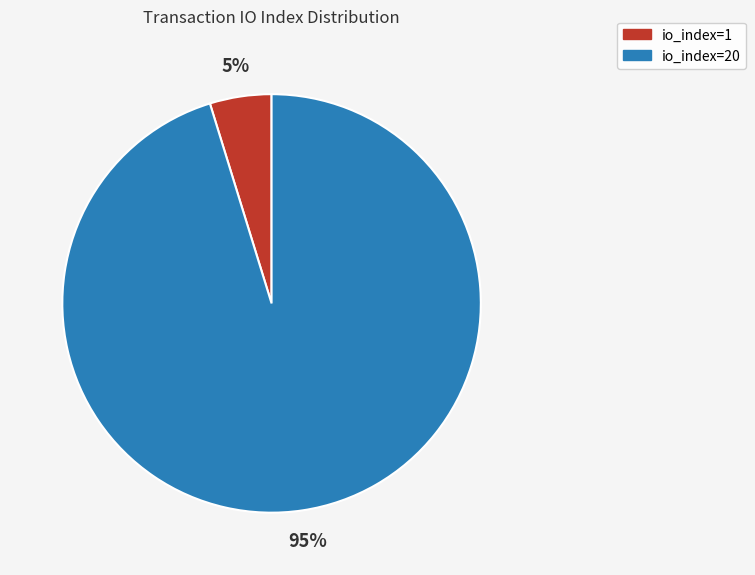

Is there any slice that represents more than half of the pie?

Yes